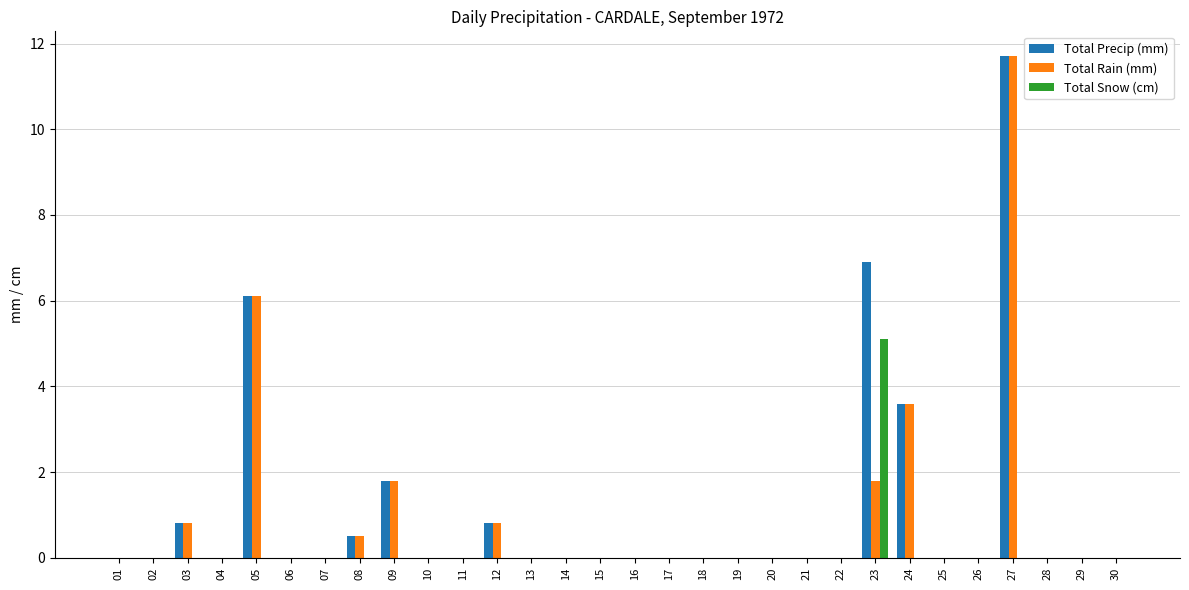

The value of Total Rain (mm) at 20 is 7.0. True or false?

False